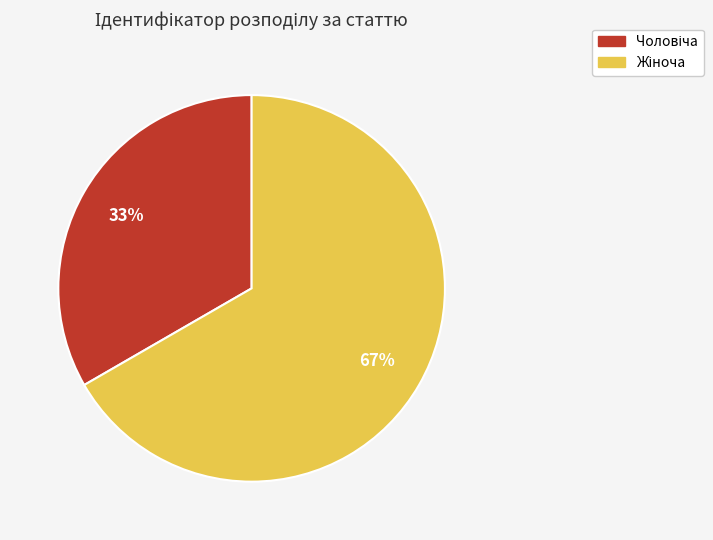

Count the number of slices in the pie.

2